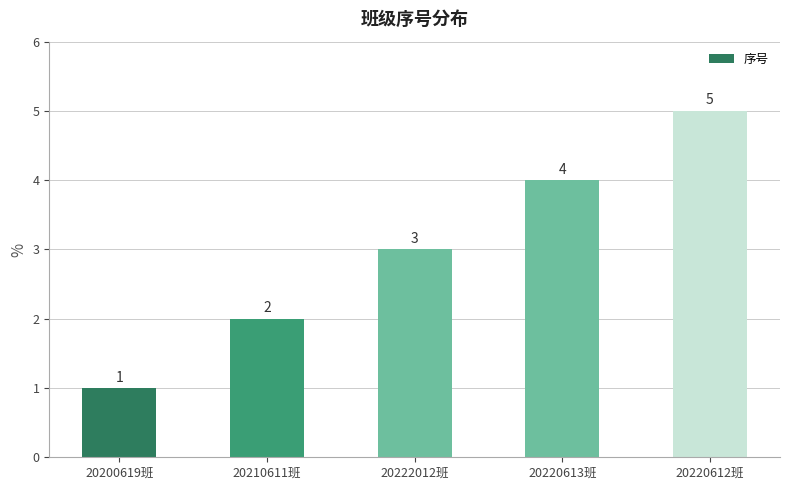

What is the sum of the values at 20220613班 and 20222012班?

7